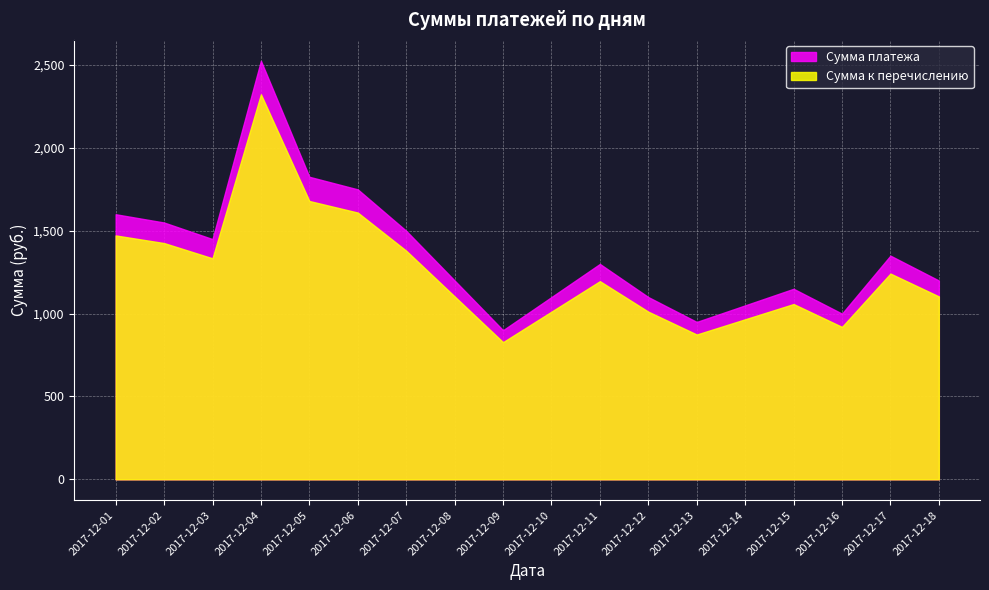

At 2017-12-16, list the series in order from smallest to largest.

Сумма к перечислению, Сумма платежа